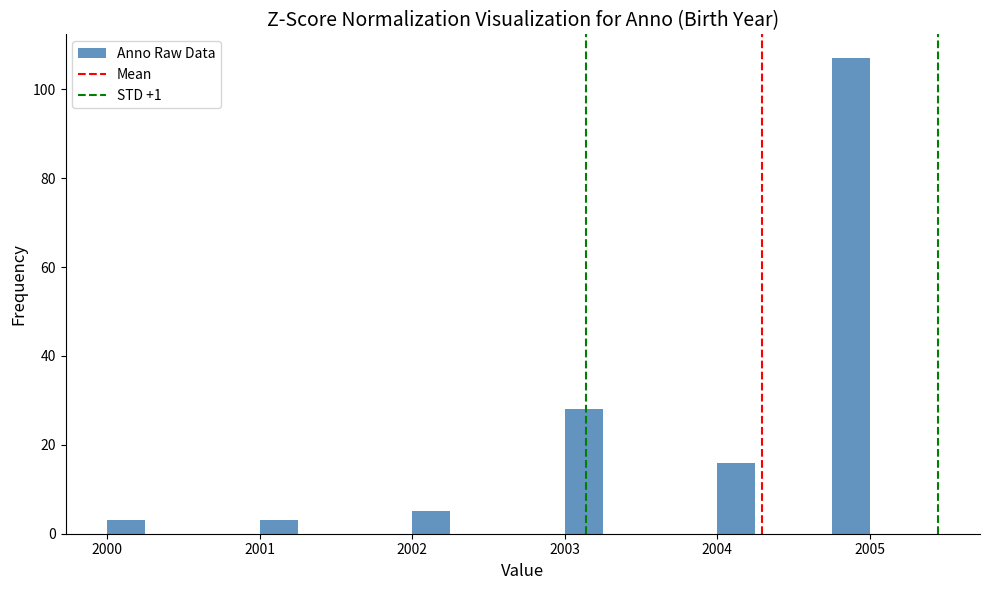

Read against the x-axis, roughly where is the centre of the tallest bar?

2004.9